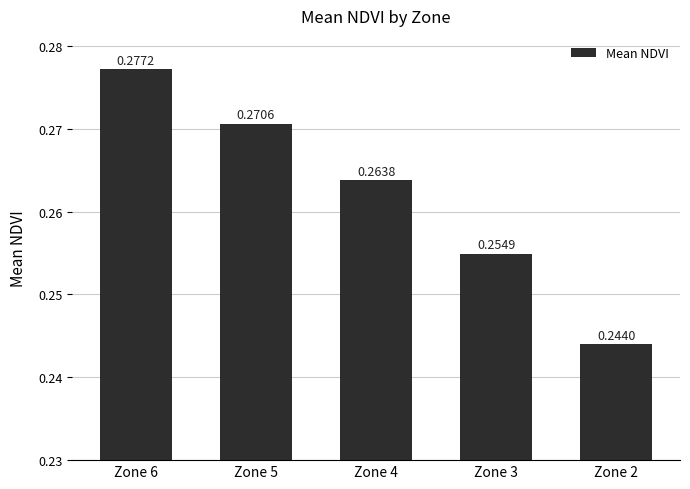

The value at Zone 3 is 0.1. True or false?

False